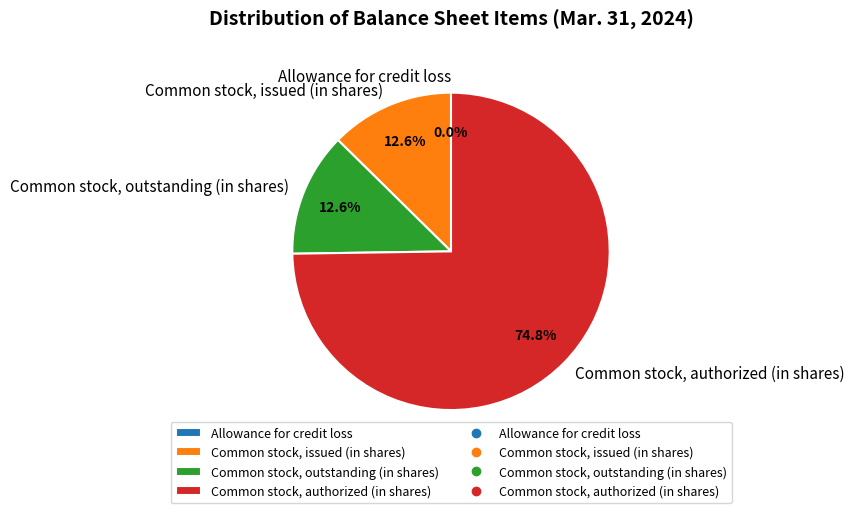

Is it true that Common stock, authorized (in shares) is 75% of the pie?

True